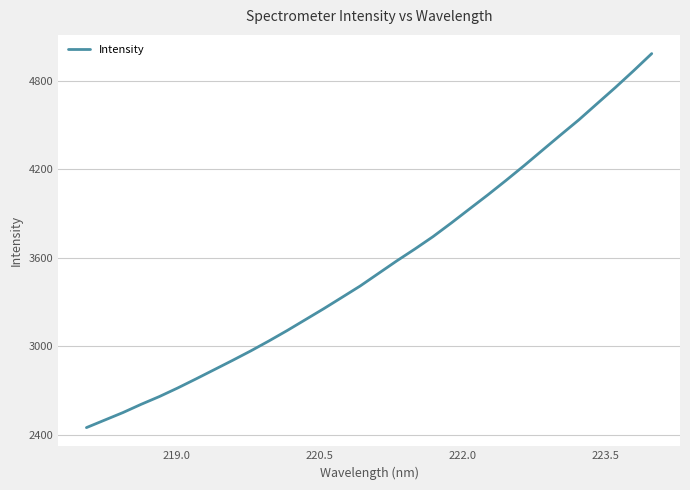

How many series are shown in this chart?

1